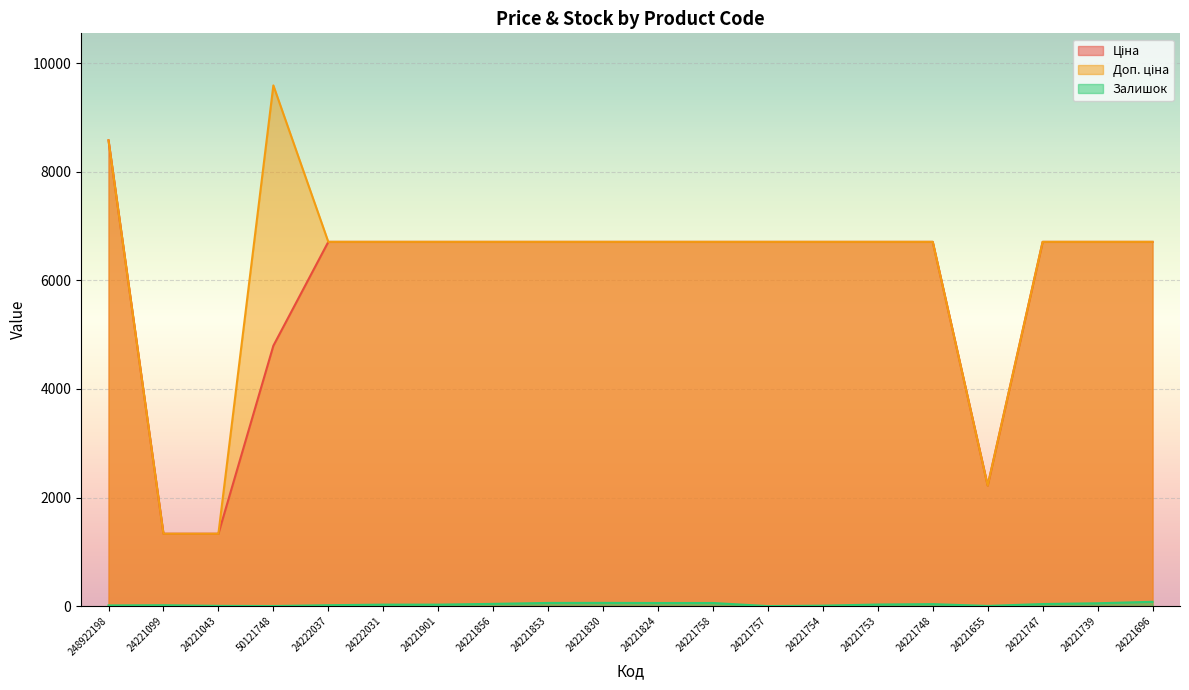

What is the total value across all series at 24221753?

13449.4